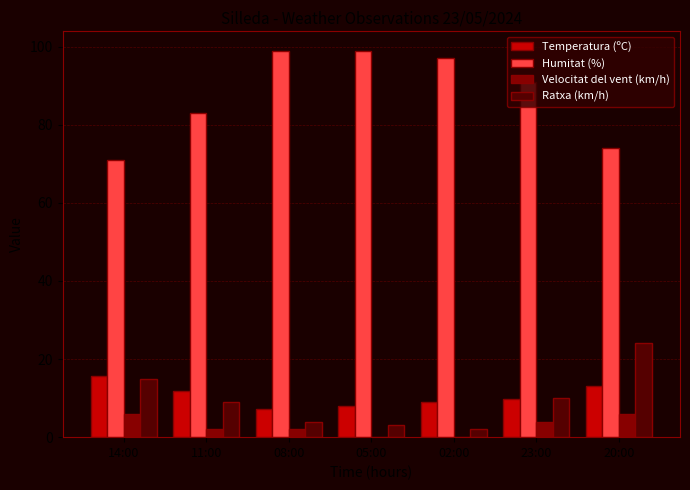

Is the value of Temperatura (ºC) at 20:00 greater than the value of Ratxa (km/h) at 11:00?

Yes